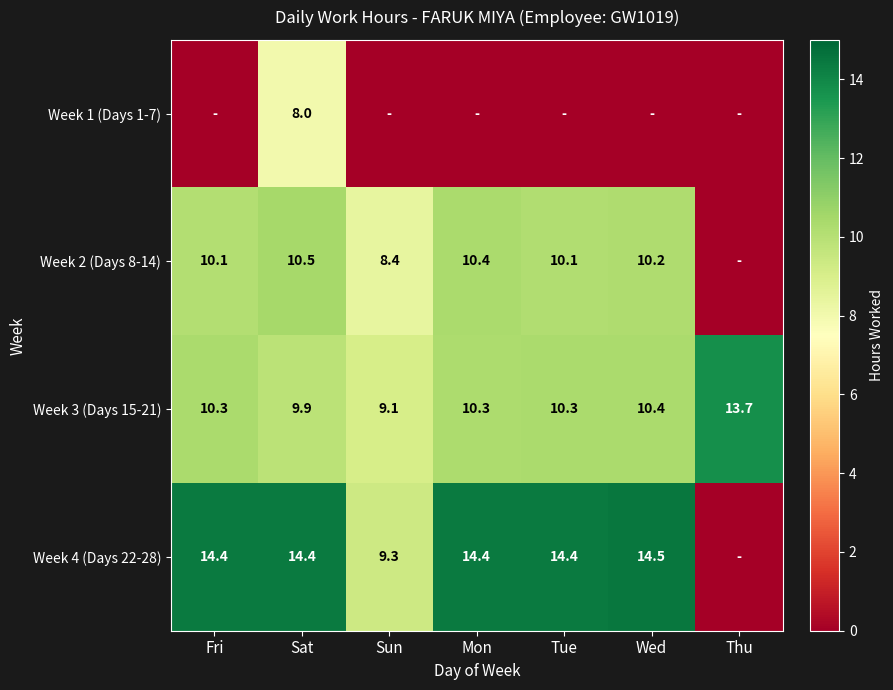

What is the total value across all series at Sat?

42.8